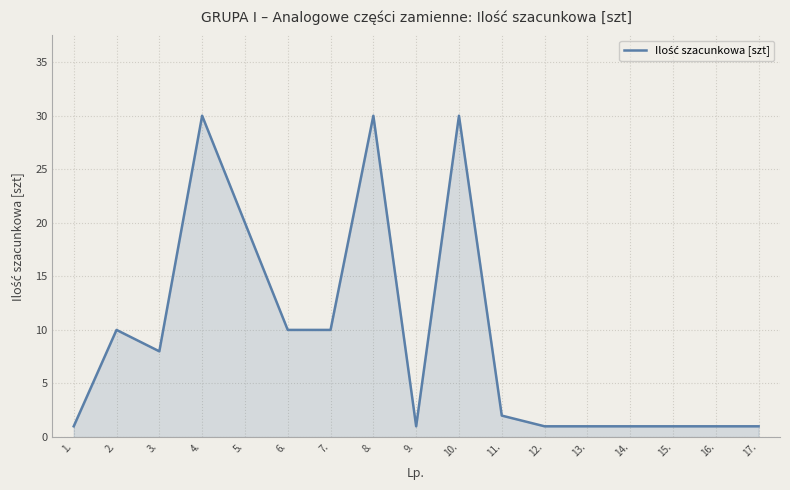

Reading left to right, extract all data points from this chart.

1.=1	2.=10	3.=8	4.=30	5.=20	6.=10	7.=10	8.=30	9.=1	10.=30	11.=2	12.=1	13.=1	14.=1	15.=1	16.=1	17.=1